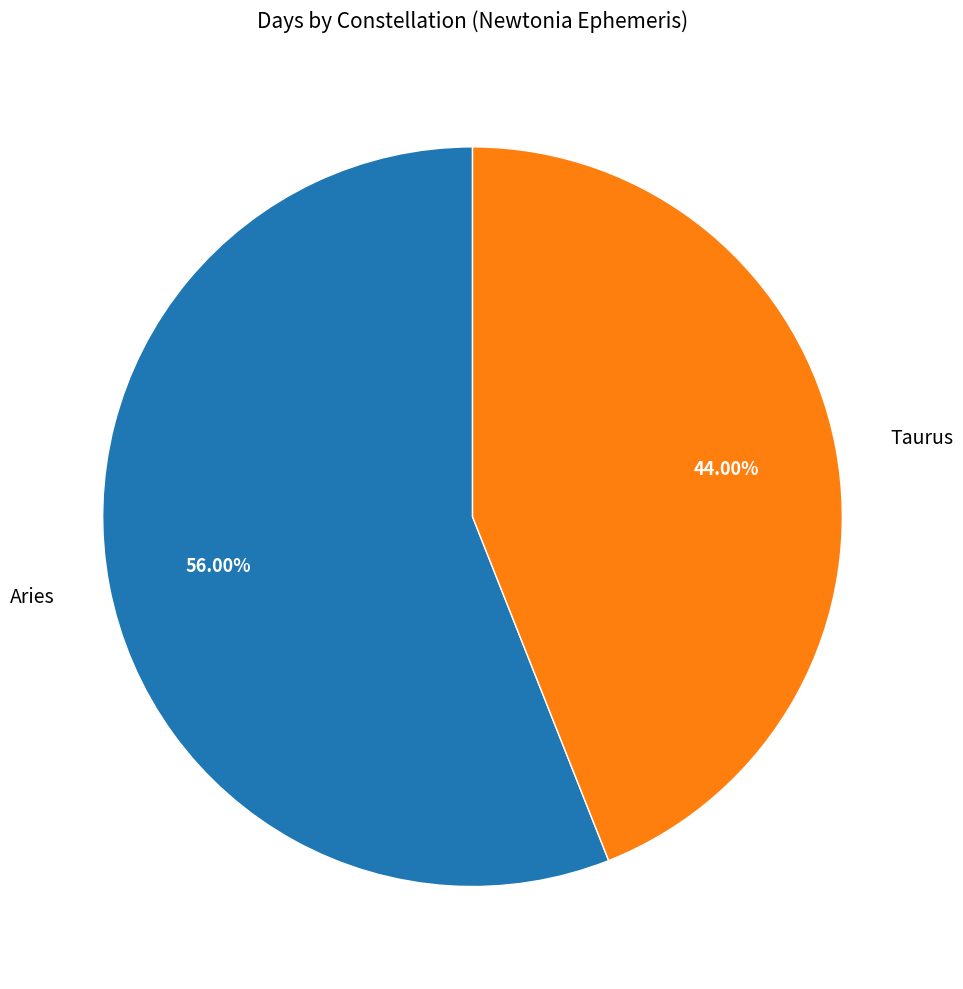

What is the ratio of the value at Aries to the value at Taurus?

1.3